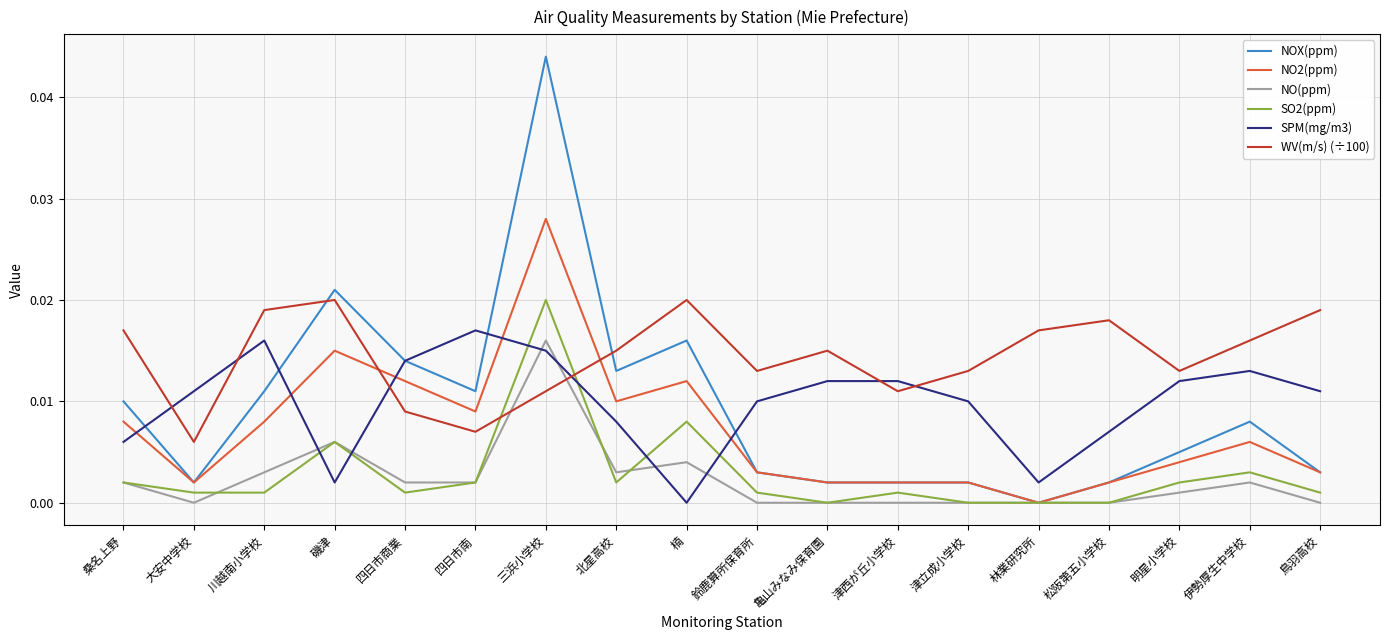

How many categories are shown in the chart?

18